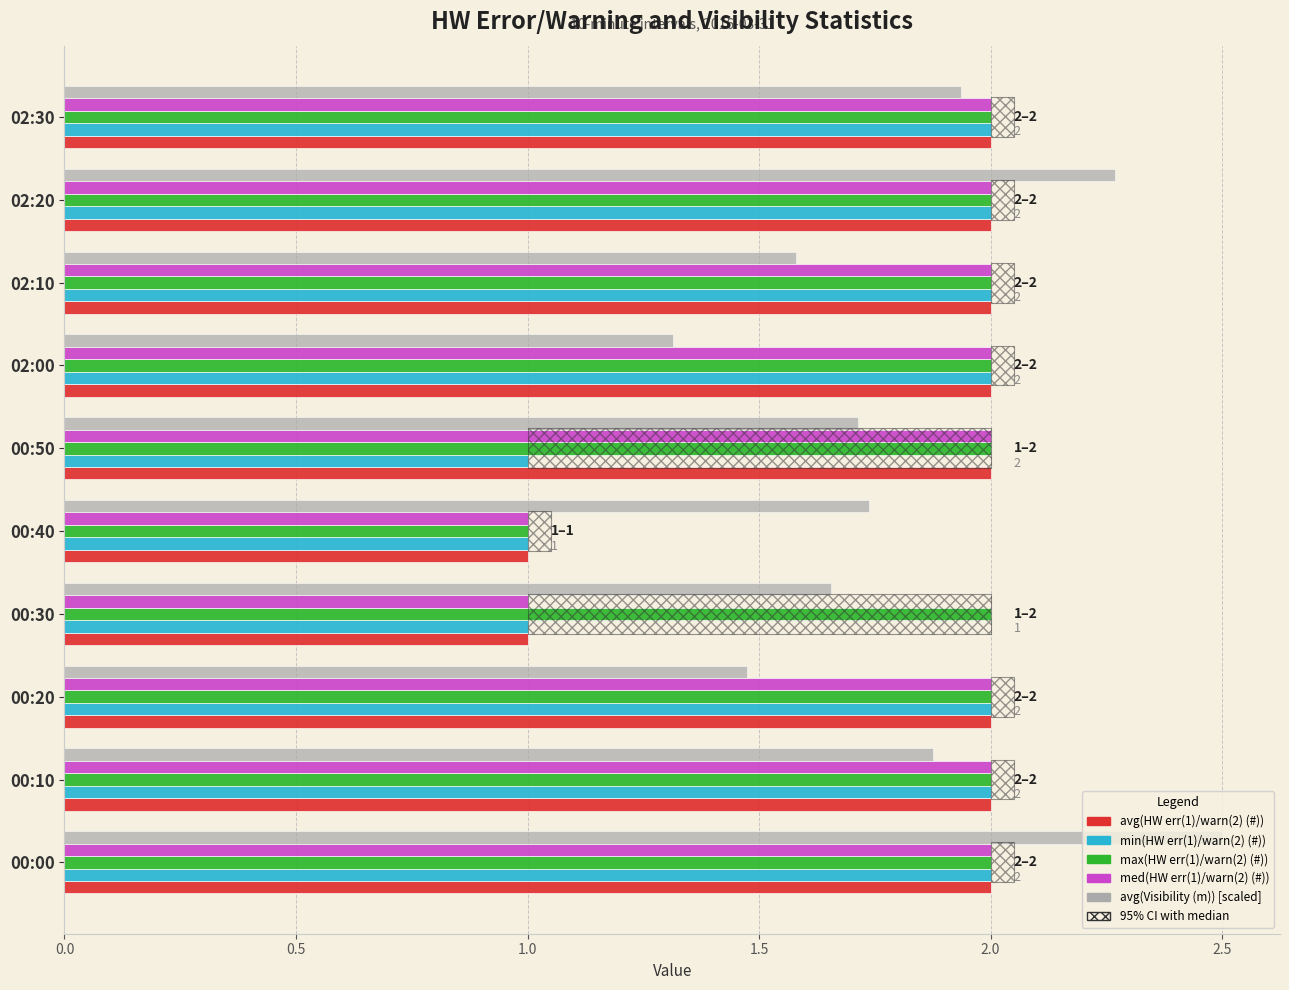

What value does the avg(HW err(1)/warn(2) (#)) series have at 00:20?

2.0